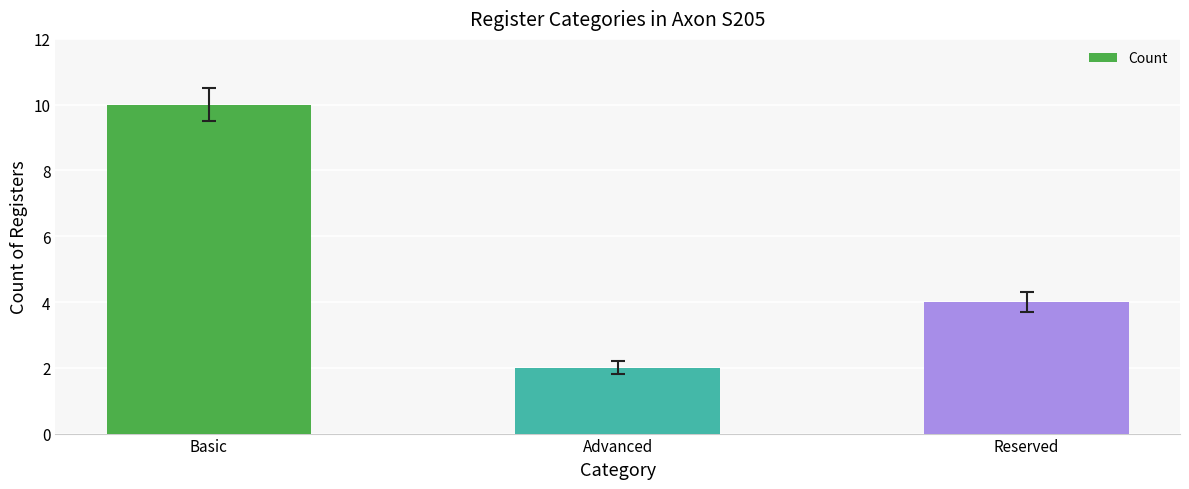

What is the value of the 1st bar from the left?

10